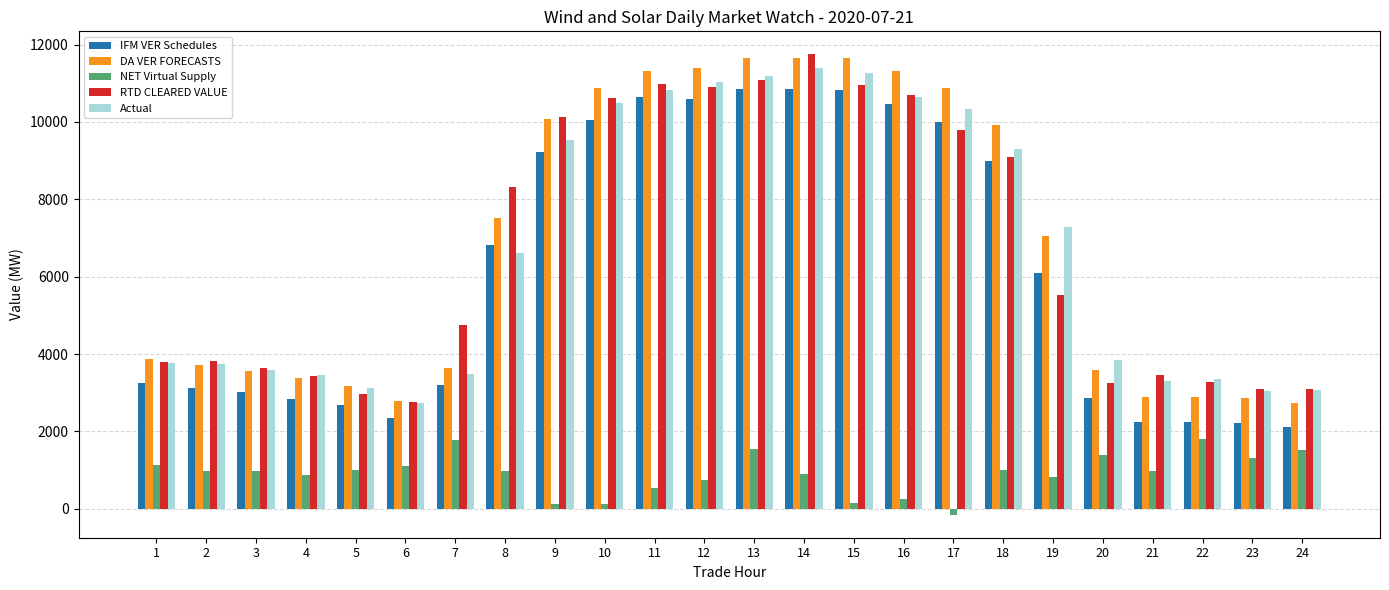

What is the minimum value for Actual?

2744.5